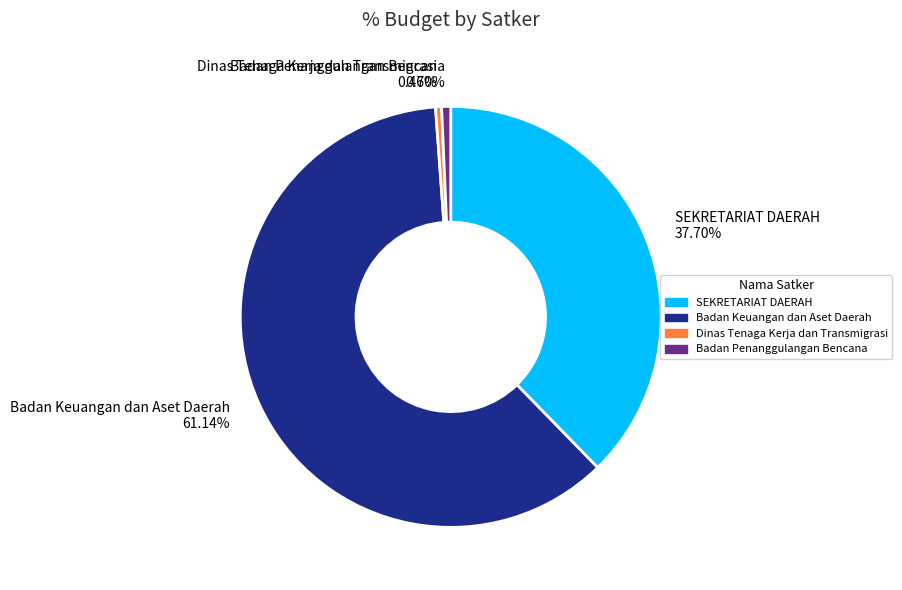

What is the ratio of the value at SEKRETARIAT DAERAH to the value at Badan Keuangan dan Aset Daerah?

0.6